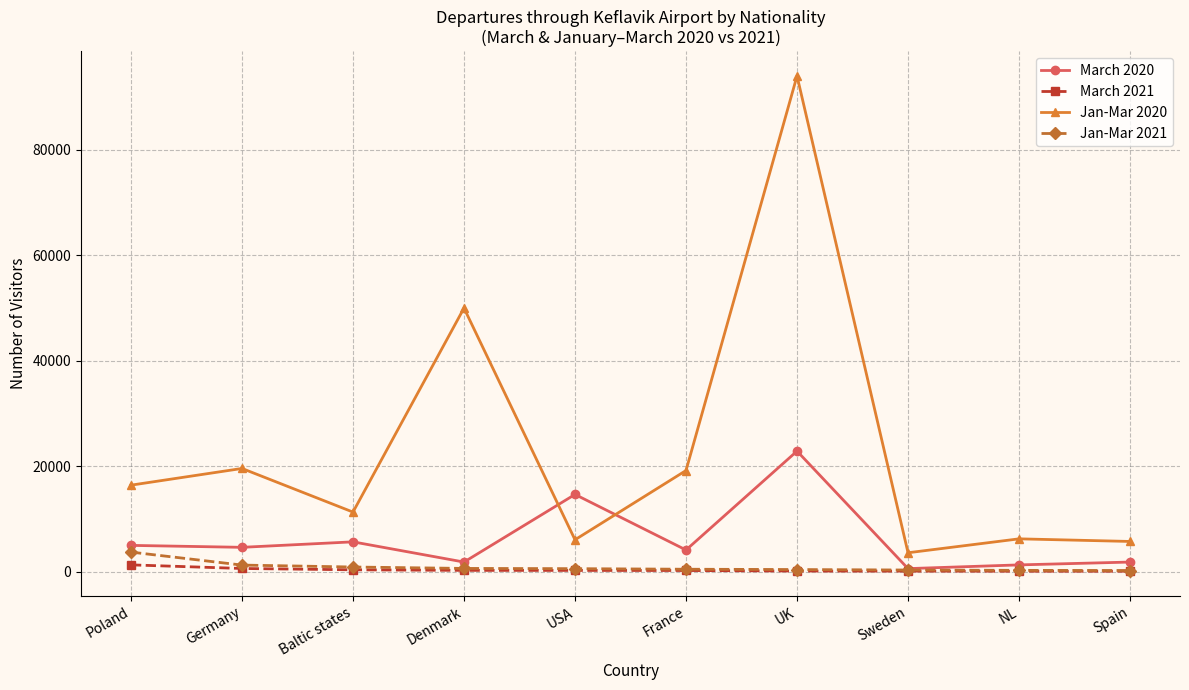

How many lines are shown in the chart?

4